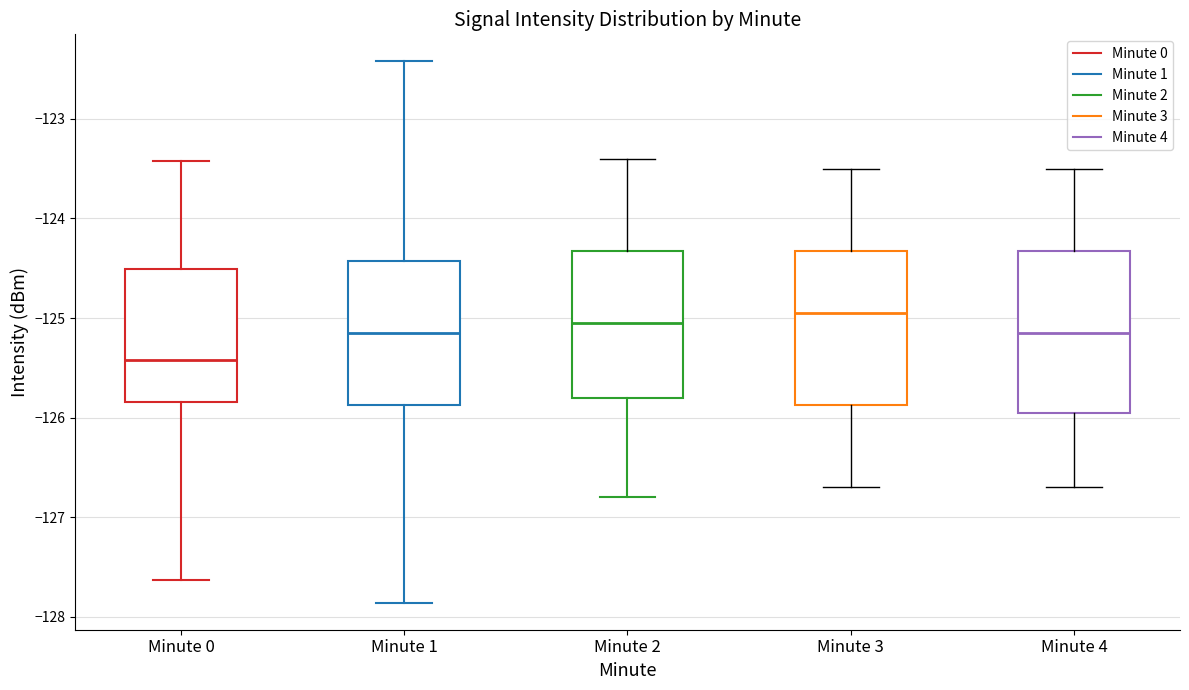

Reading left to right, transcribe this box plot: for each box, give where its median line is, the range the box spans, and where its two whiskers end, as read against the y-axis. The values are not printed on the chart, so give them approximately, as read against the axis.

Minute 0: median -125.4, box -125.8 to -124.5, whiskers -127.6 to -123.4
Minute 1: median -125.1, box -125.9 to -124.4, whiskers -127.9 to -122.4
Minute 2: median -125.0, box -125.8 to -124.3, whiskers -126.8 to -123.4
Minute 3: median -124.9, box -125.9 to -124.3, whiskers -126.7 to -123.5
Minute 4: median -125.1, box -125.9 to -124.3, whiskers -126.7 to -123.5